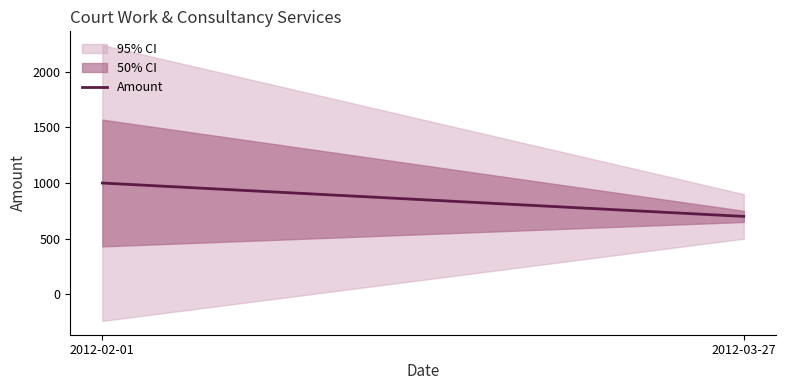

Does the chart have visible grid lines?

No